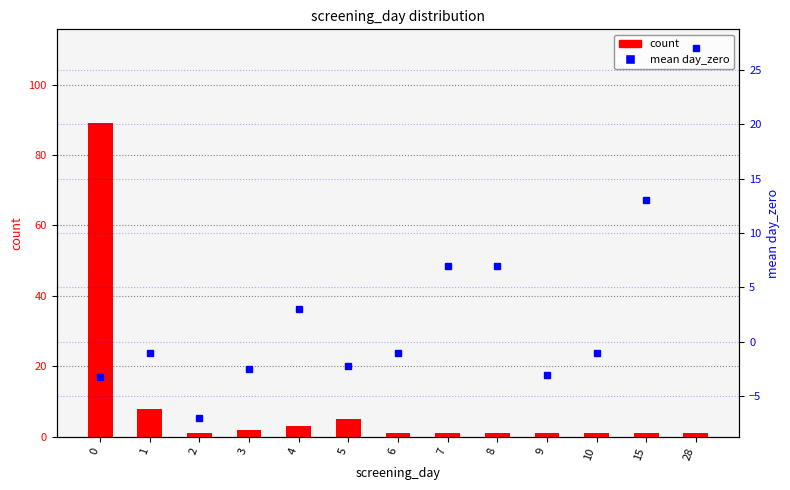

What is the approximate value of count at 5?

5.0